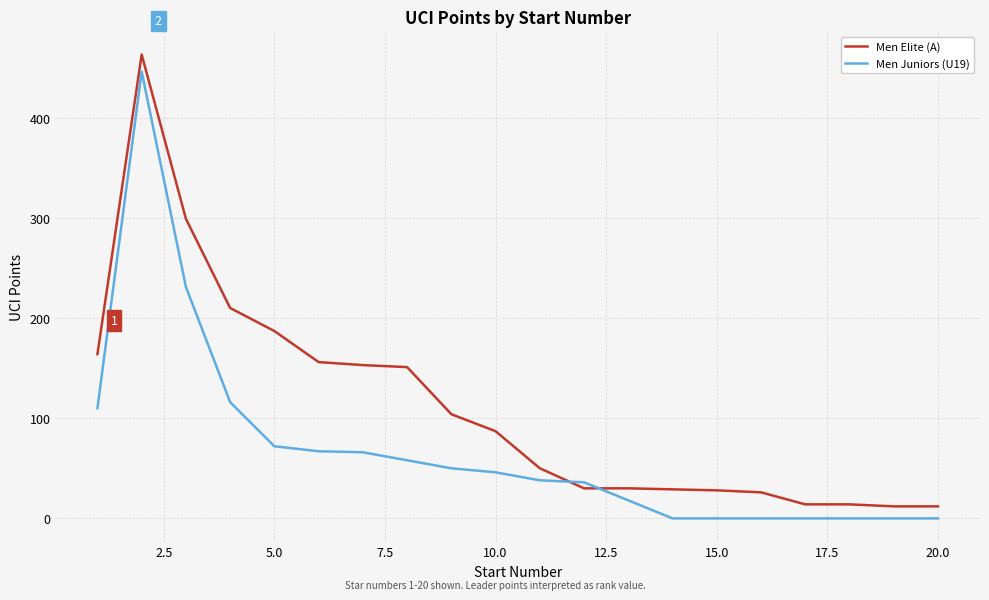

Rank the series by their average value, from highest to lowest.

Men Elite (A), Men Juniors (U19)